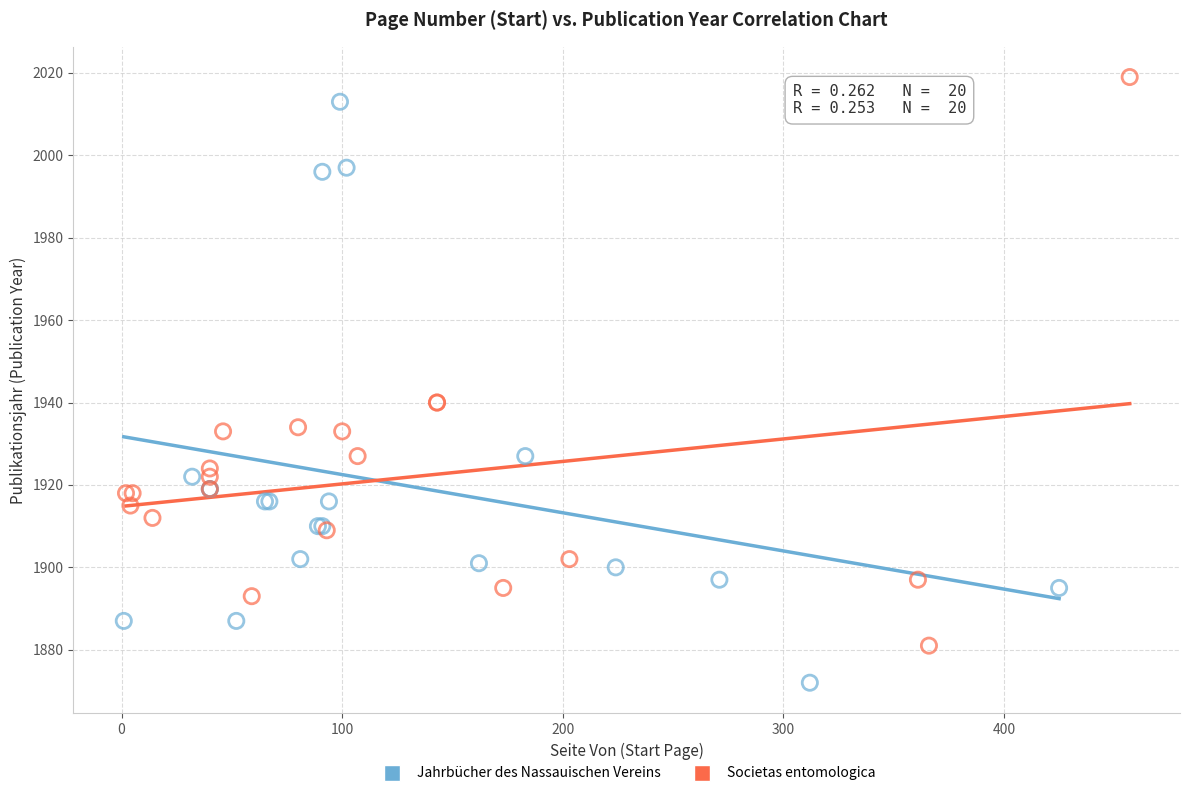

What are all the series names shown in the legend?

Jahrbücher des Nassauischen Vereins, Societas entomologica